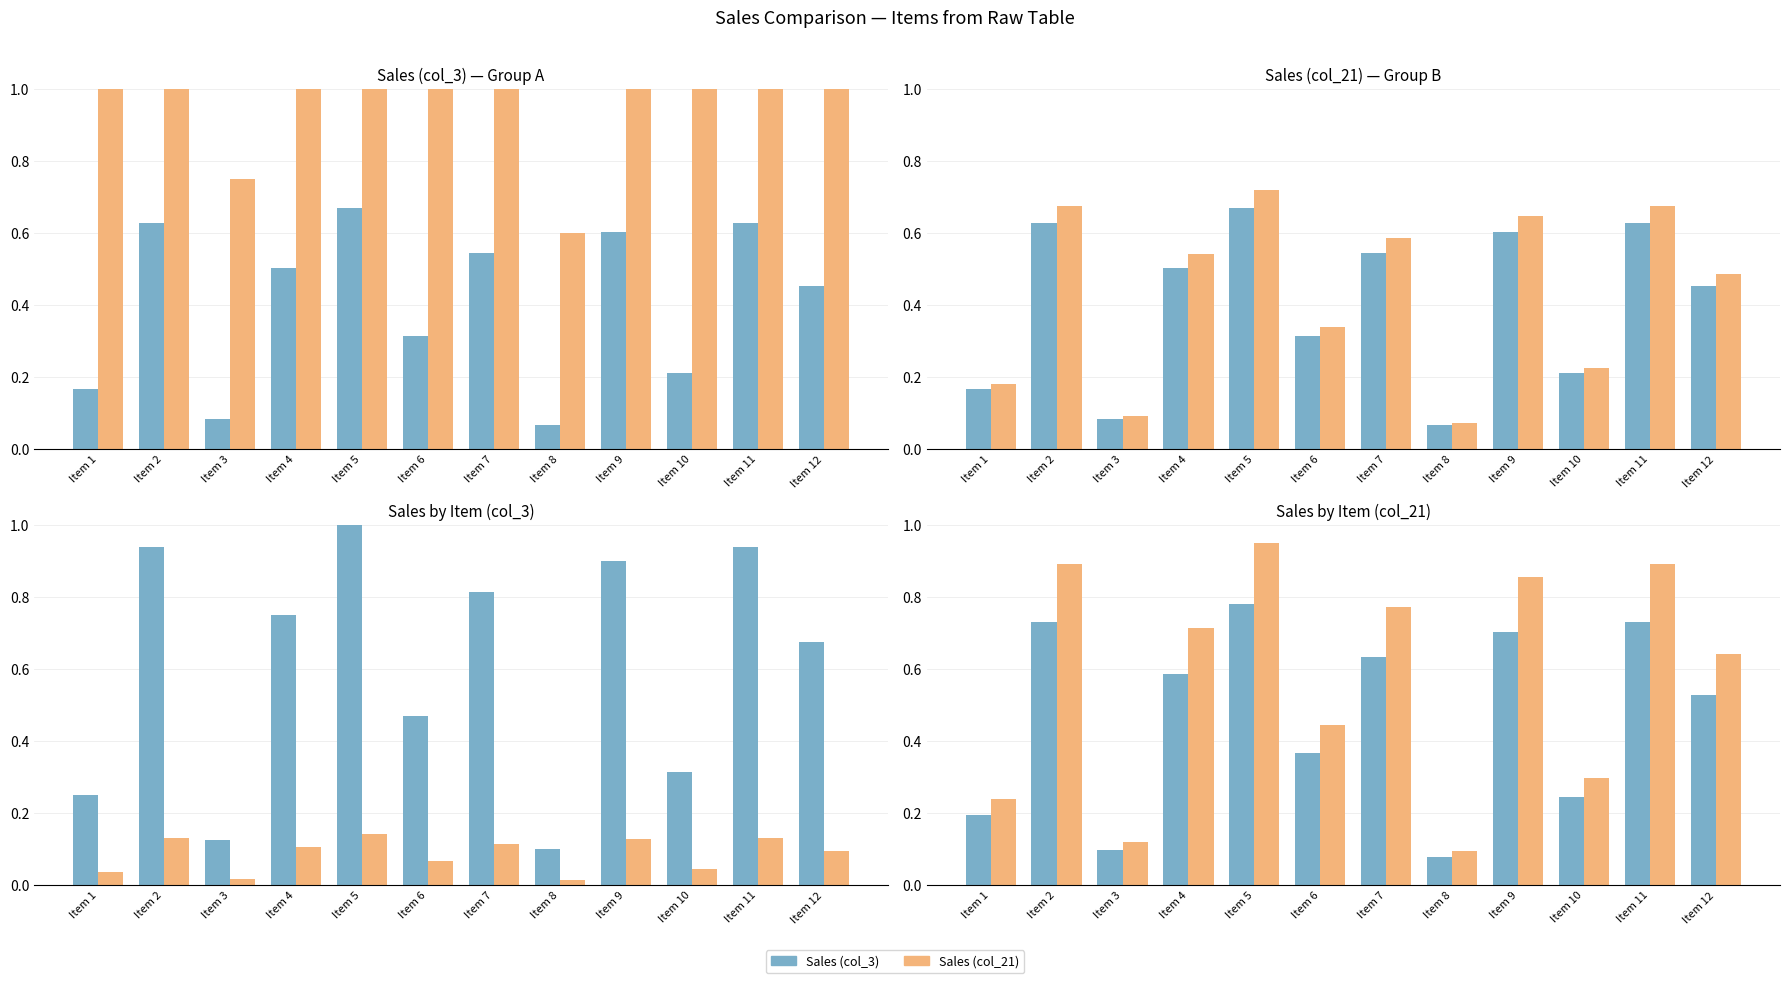

How many series are shown in this chart?

2